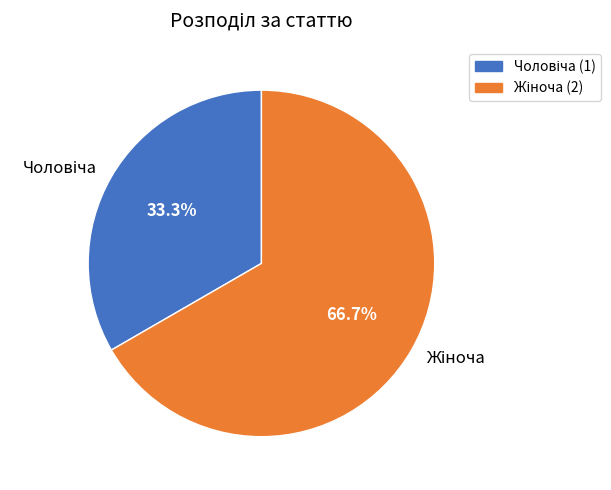

Does any single category account for the majority?

Yes